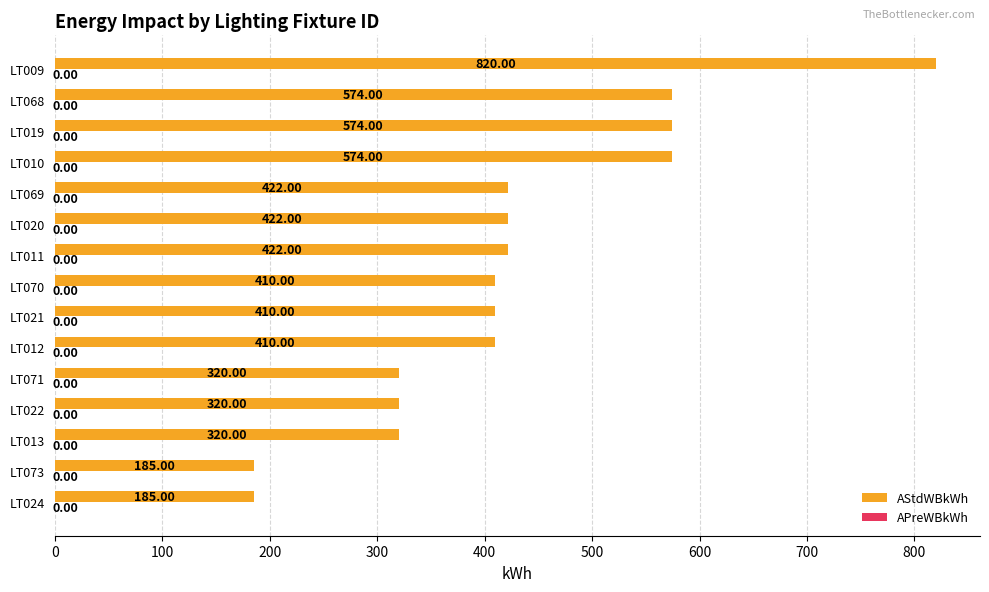

What is the difference between the values at LT012 and LT071?

90